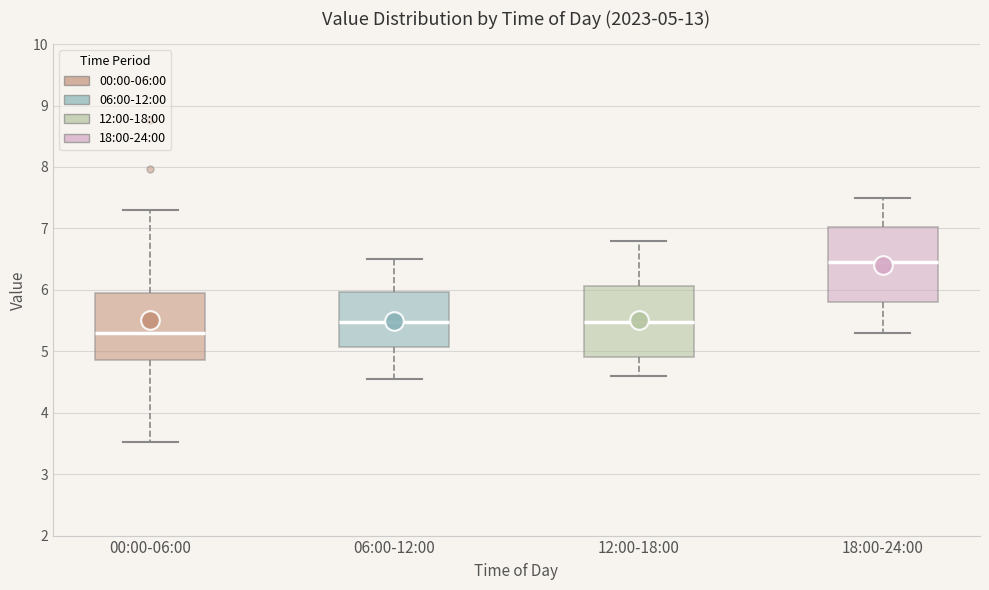

Which box has the lowest median line?

00:00-06:00